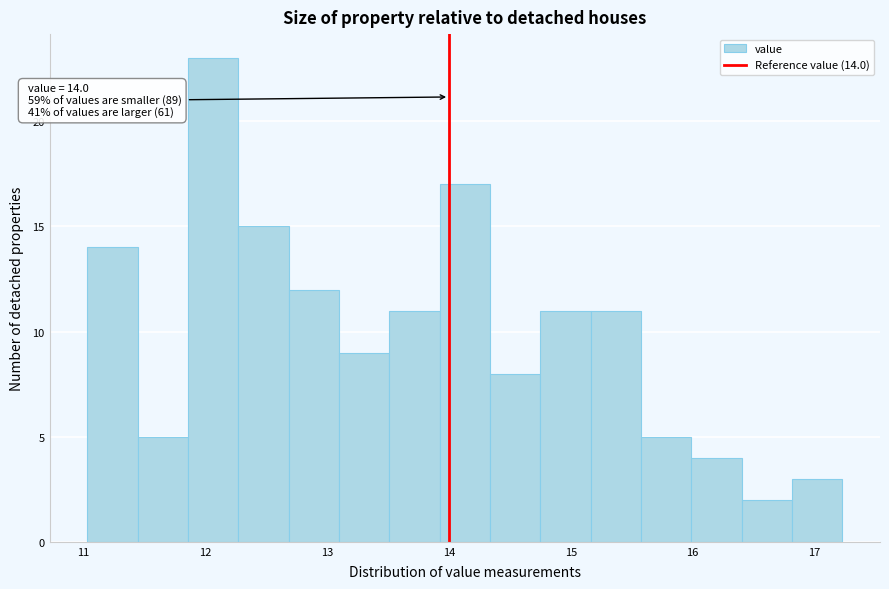

Over which range of the x-axis is the bar tallest?

11.9 to 12.3